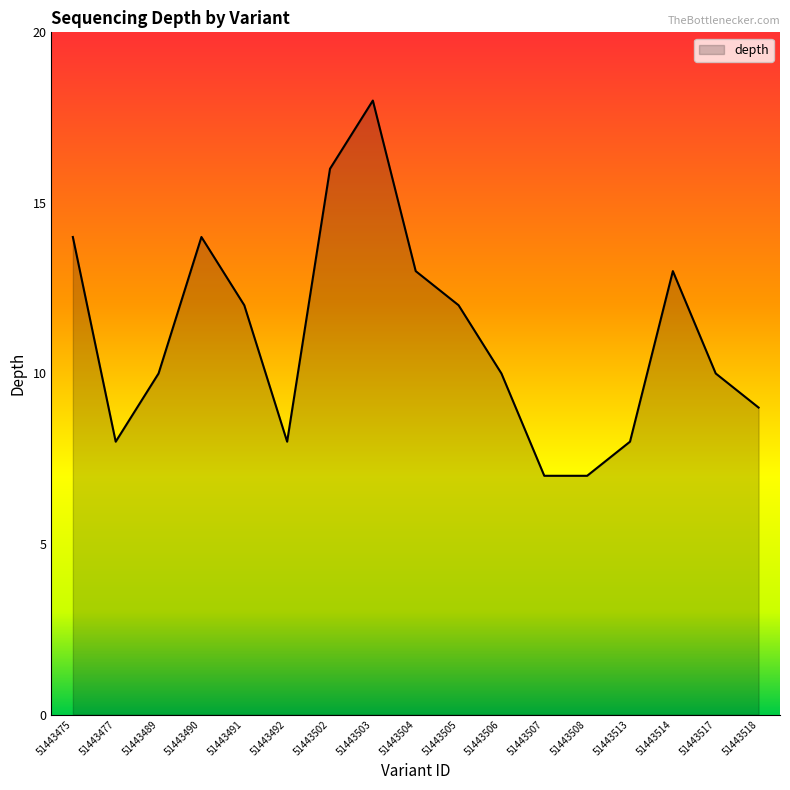

Approximately how many times larger is the value at 51443505 compared to 51443504?

0.9